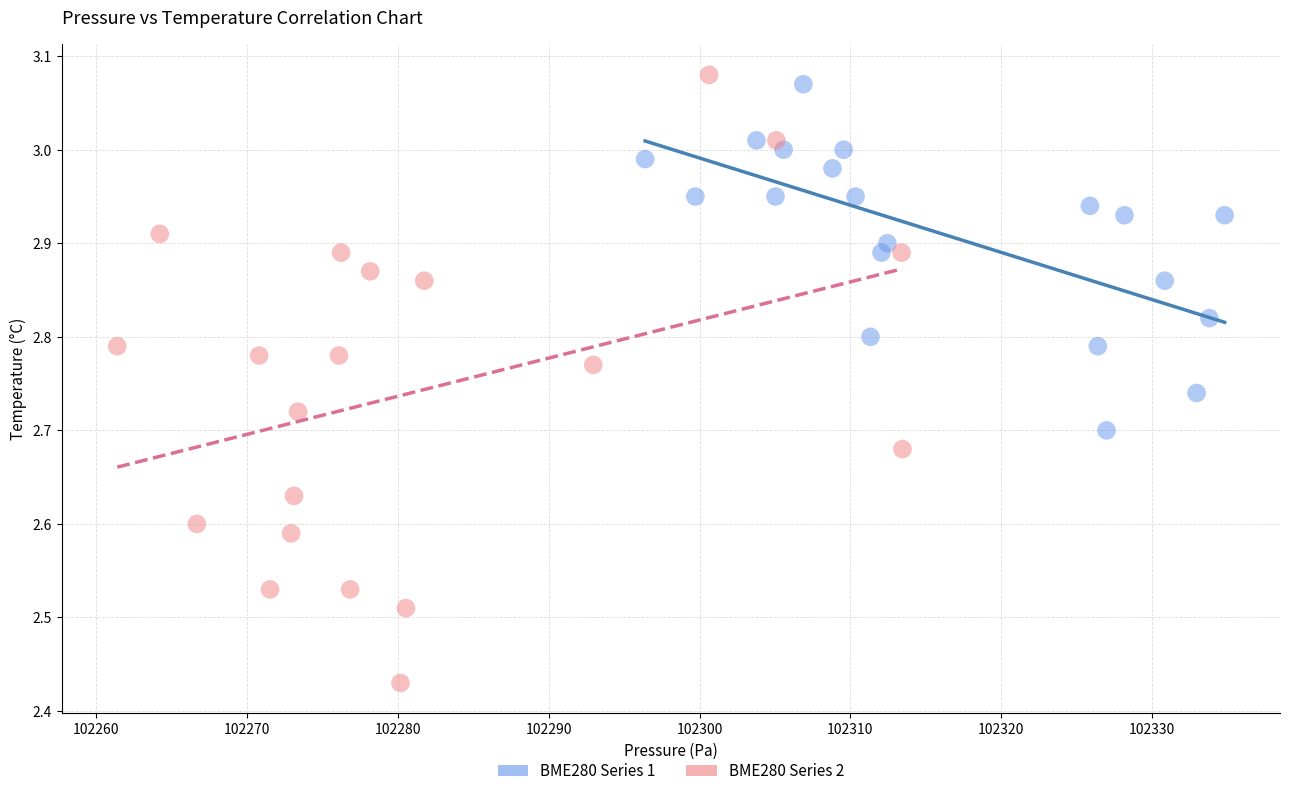

Which series contains the lowest Y value?

BME280 Series 2